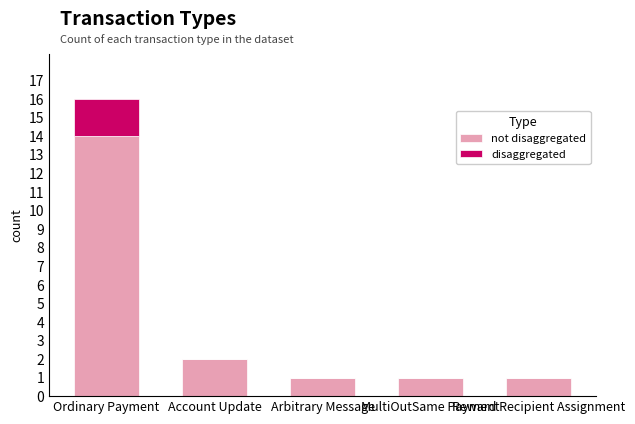

True or false: not disaggregated has a value of 1 at Arbitrary Message.

True